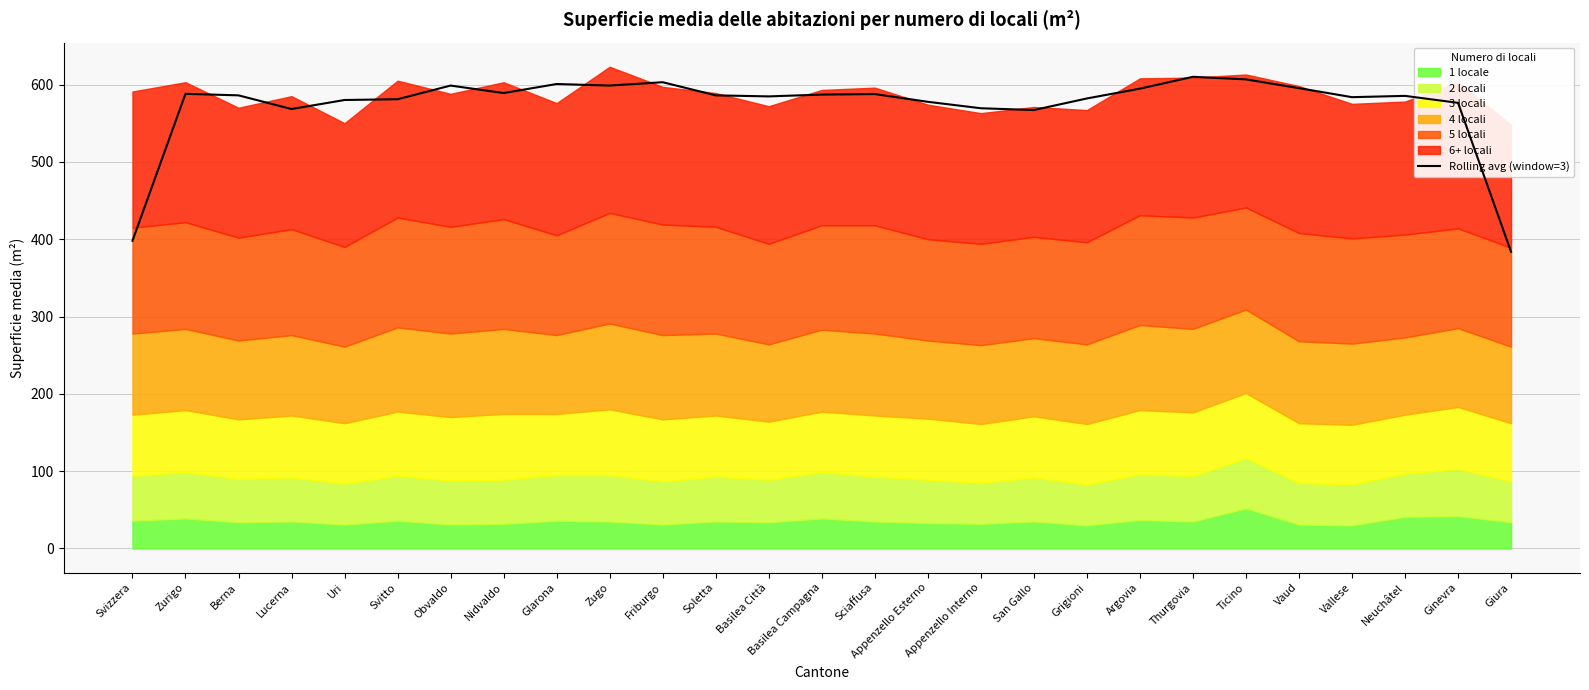

What is the sum of the values at Uri and Giura?

963.7